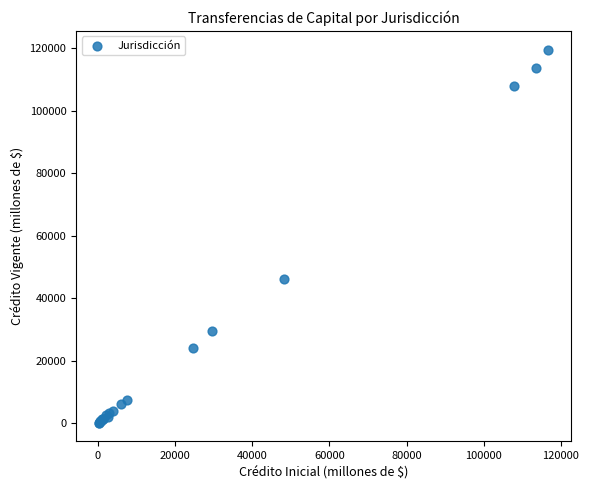

What Y value in the scatter plot is closest to 59876?

46099.0